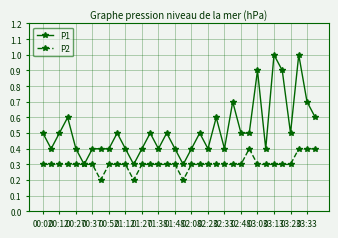

Which series has the widest spread of values?

P1